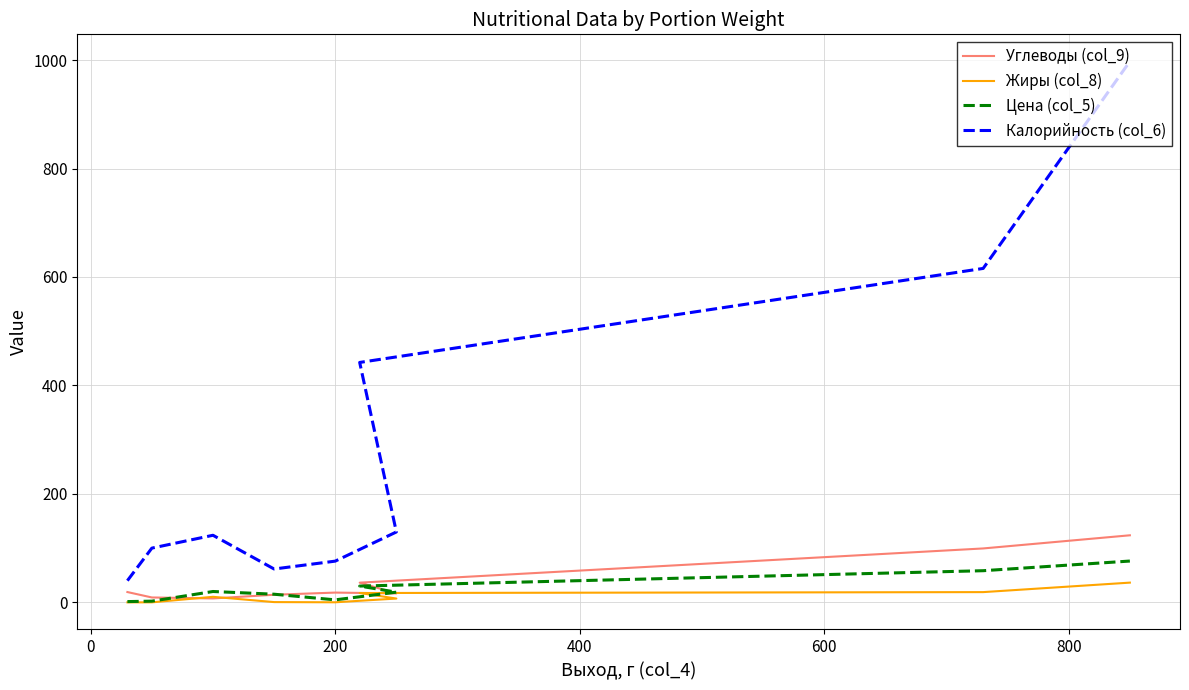

What are all the series names shown in the legend?

Углеводы (col_9), Жиры (col_8), Цена (col_5), Калорийность (col_6)